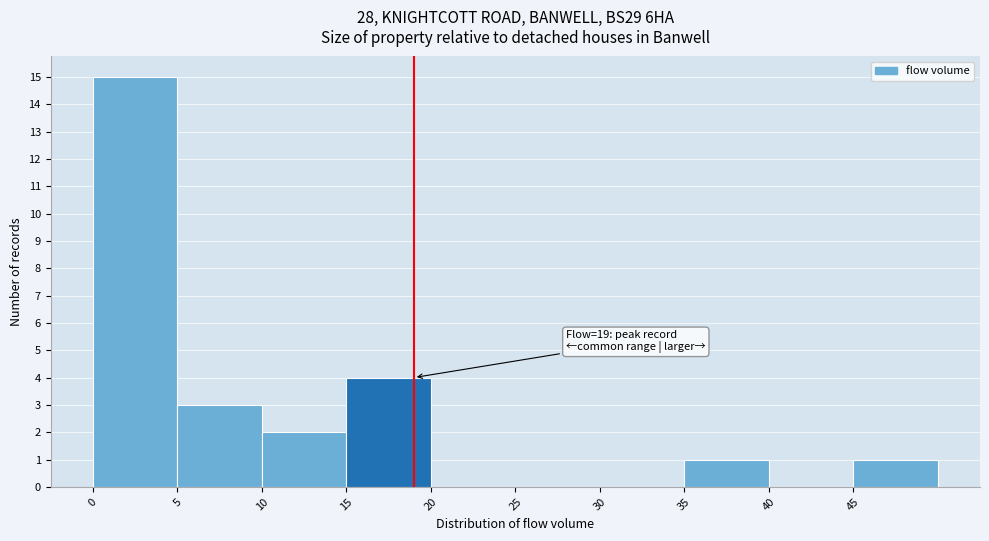

Which range on the x-axis has the tallest bar?

0 to 5